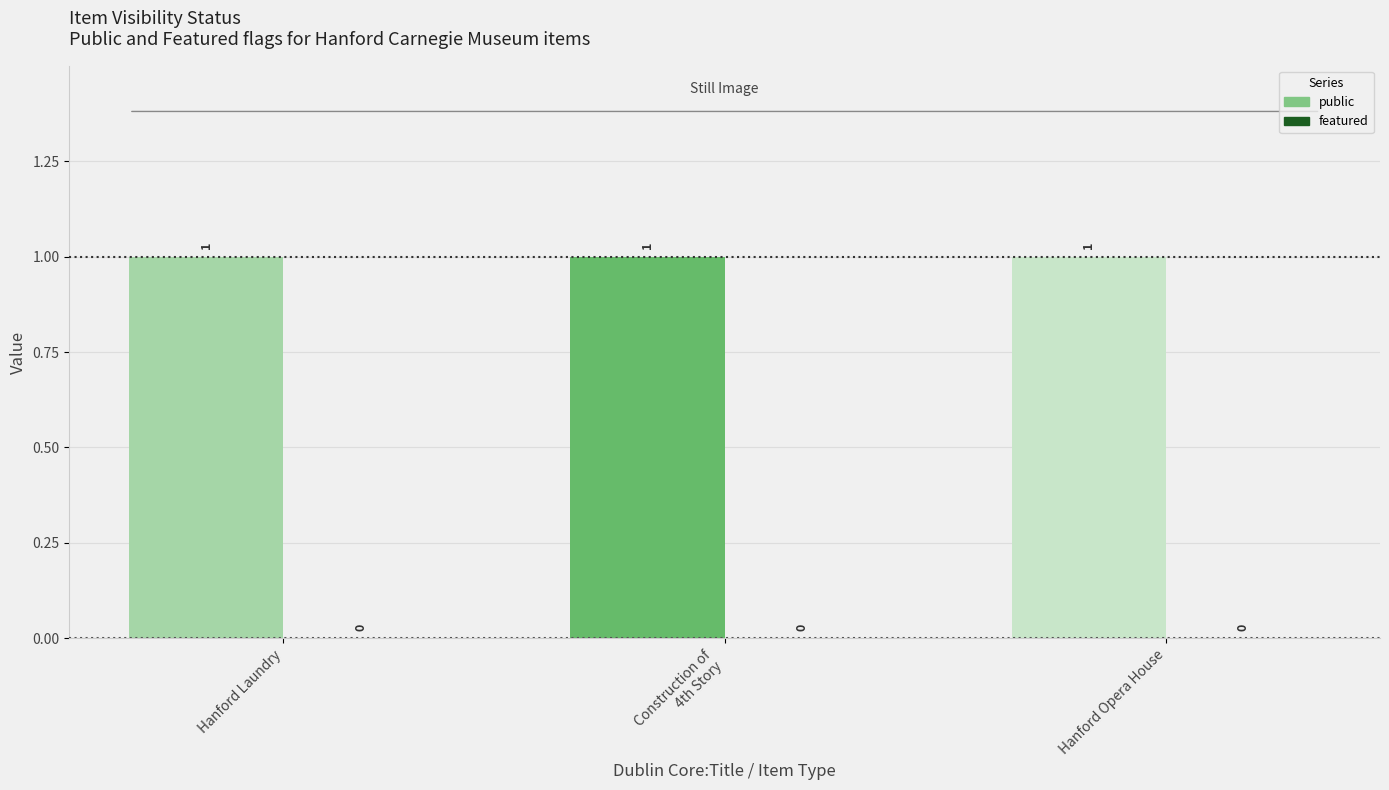

What is the difference between the highest and lowest values at Hanford Opera House?

1